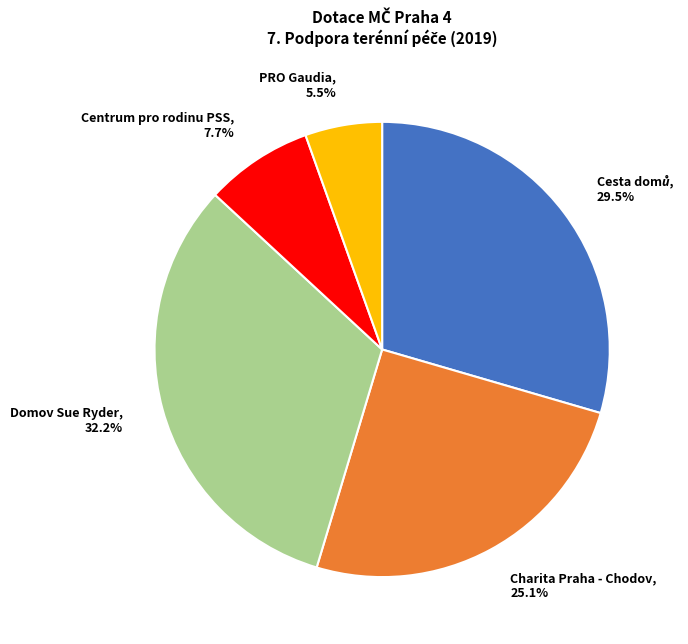

To the nearest percent, what is the difference between the Charita Praha - Chodov and PRO Gaudia slice percentages?

20%